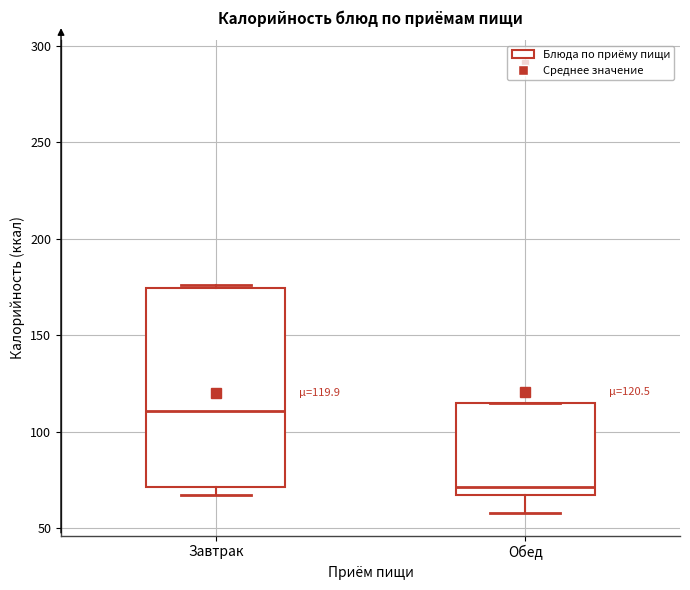

Which box is the tallest, from its lower edge to its upper edge?

Завтрак